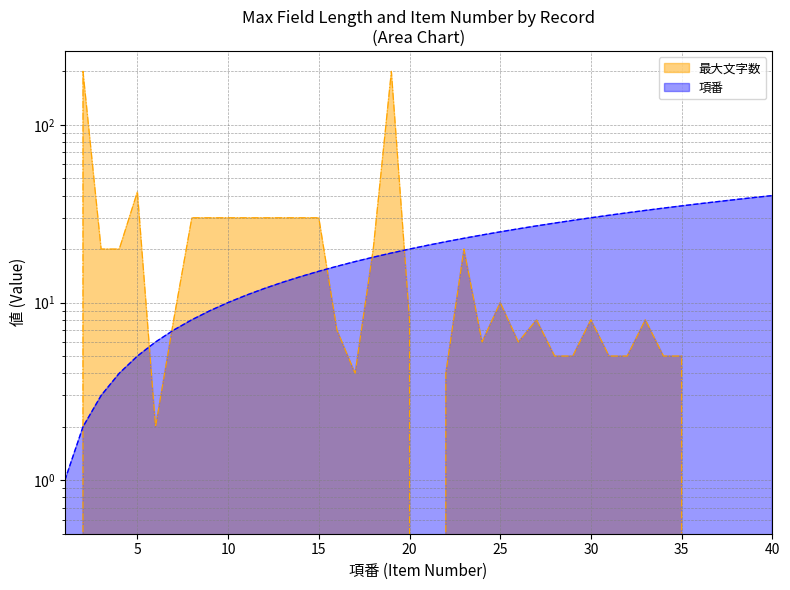

List the labels in order of 項番 value, smallest first.

1, 2, 3, 4, 5, 6, 7, 8, 9, 10, 11, 12, 13, 14, 15, 16, 17, 18, 19, 20, 21, 22, 23, 24, 25, 26, 27, 28, 29, 30, 31, 32, 33, 34, 35, 36, 37, 38, 39, 40